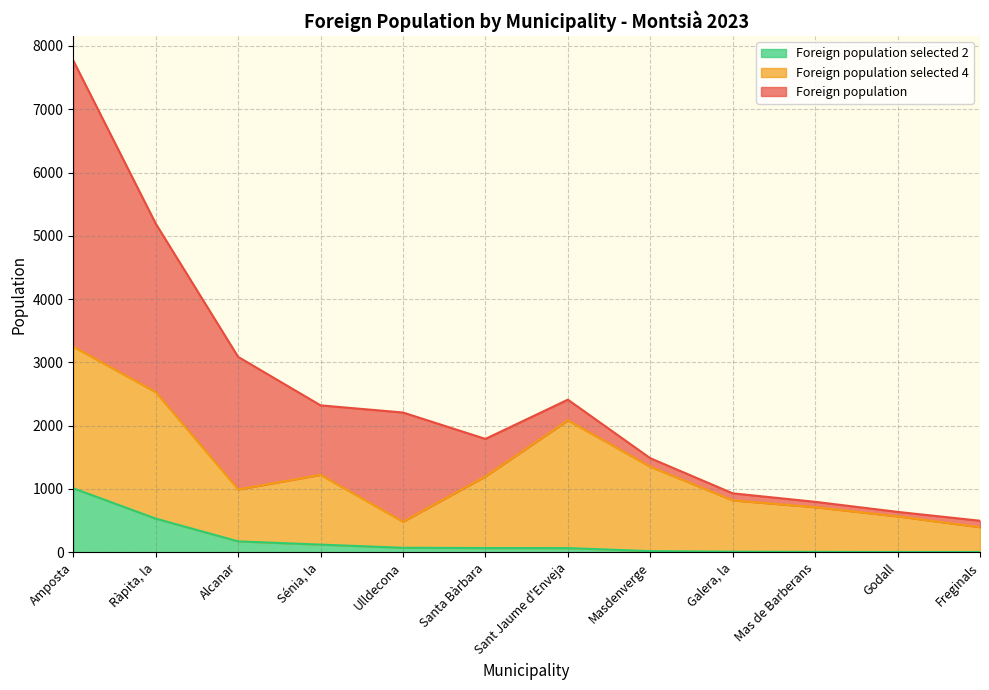

True or false: Foreign population selected 4 has more than 2 interior local peaks.

False